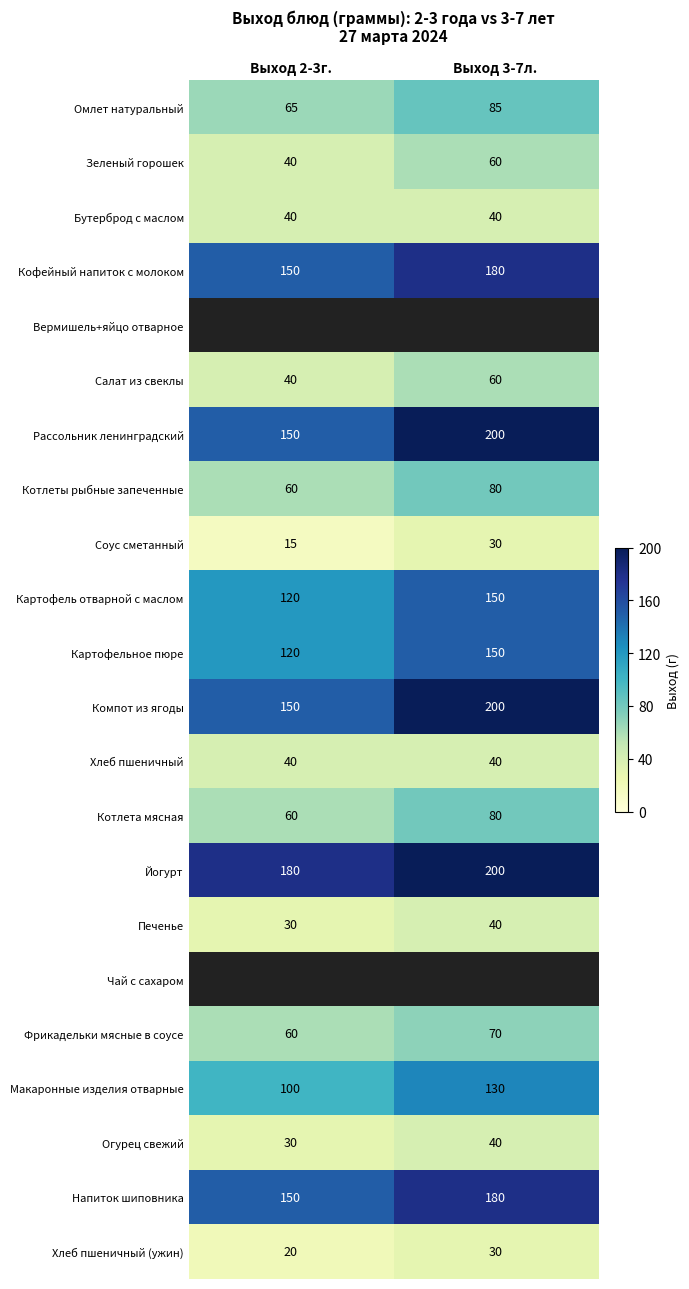

At how many categories does at least one series exceed 69?

2